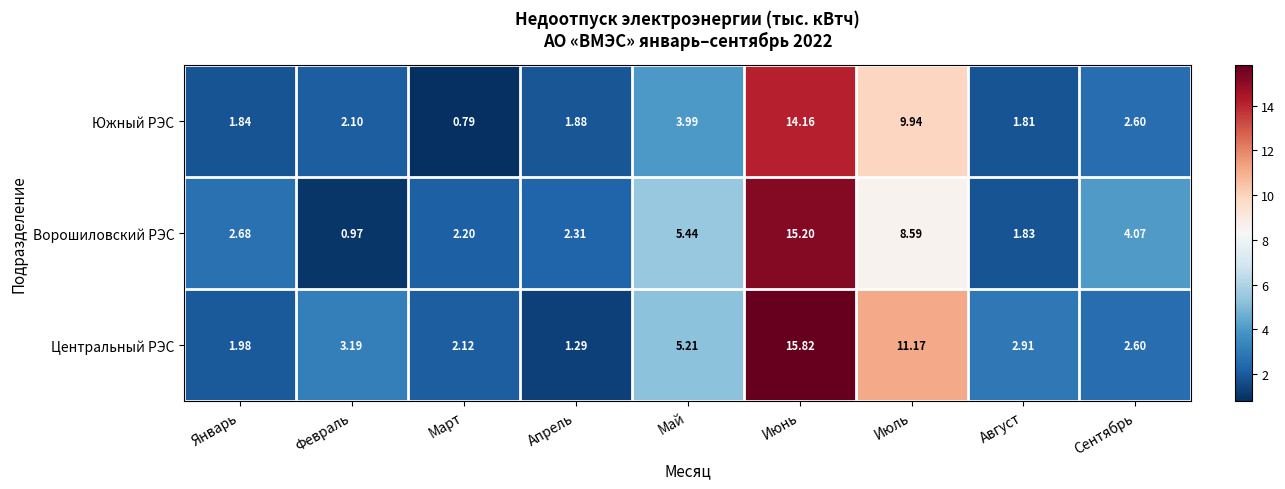

Which series has the largest range (max minus min)?

Центральный РЭС